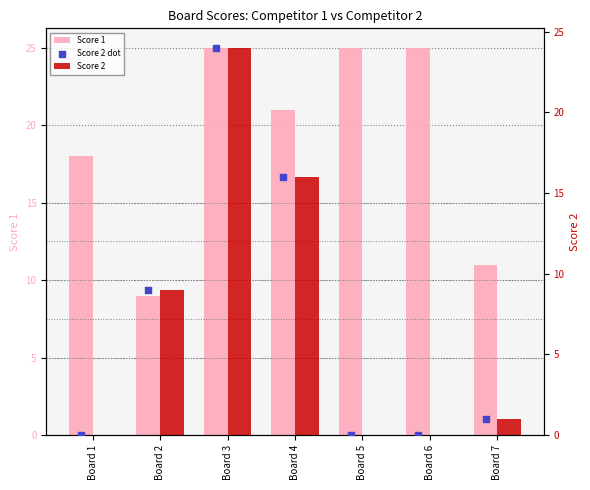

Which series has the largest Y range (max minus min)?

Score 2